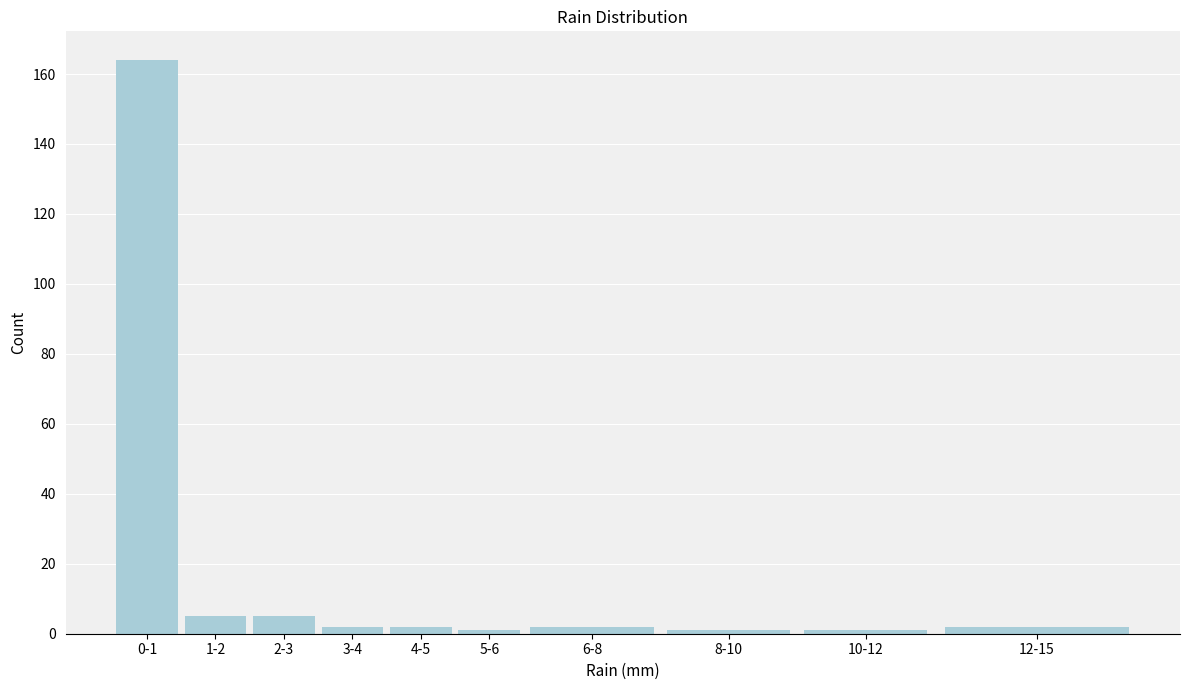

Reading left to right, extract all data points from this chart.

0-1=164	1-2=5	2-3=5	3-4=2	4-5=2	5-6=1	6-8=2	8-10=1	10-12=1	12-15=2